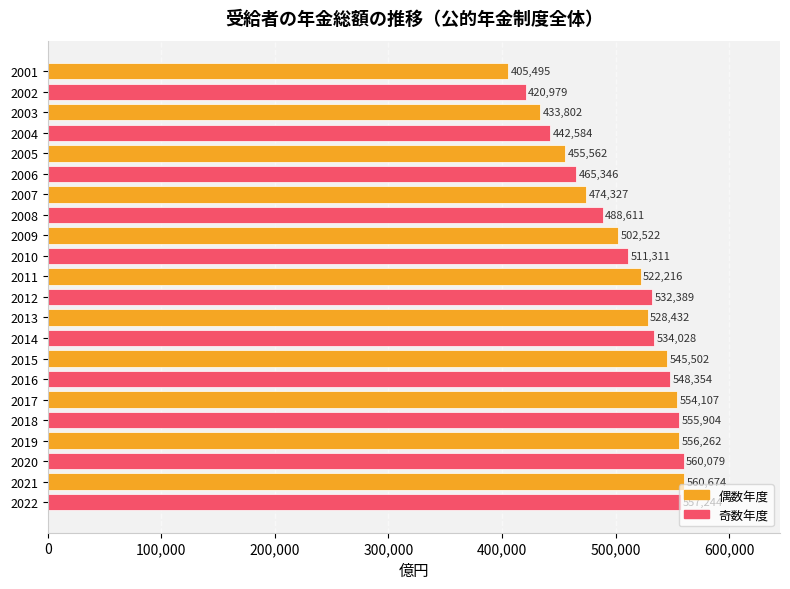

What is the value of the 3rd bar from the top?

433802